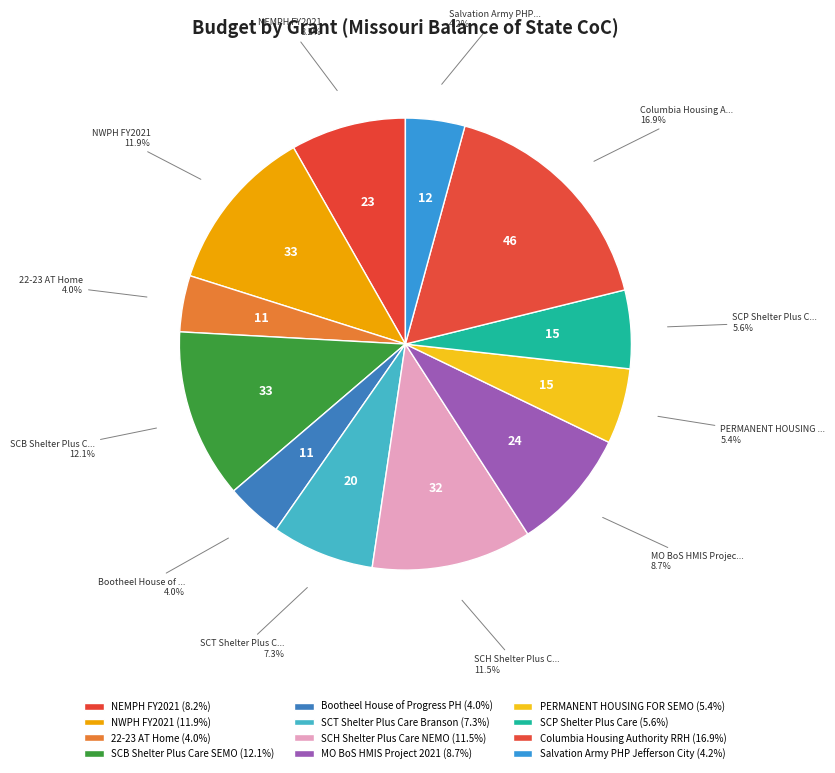

How many slices are in this pie chart?

12